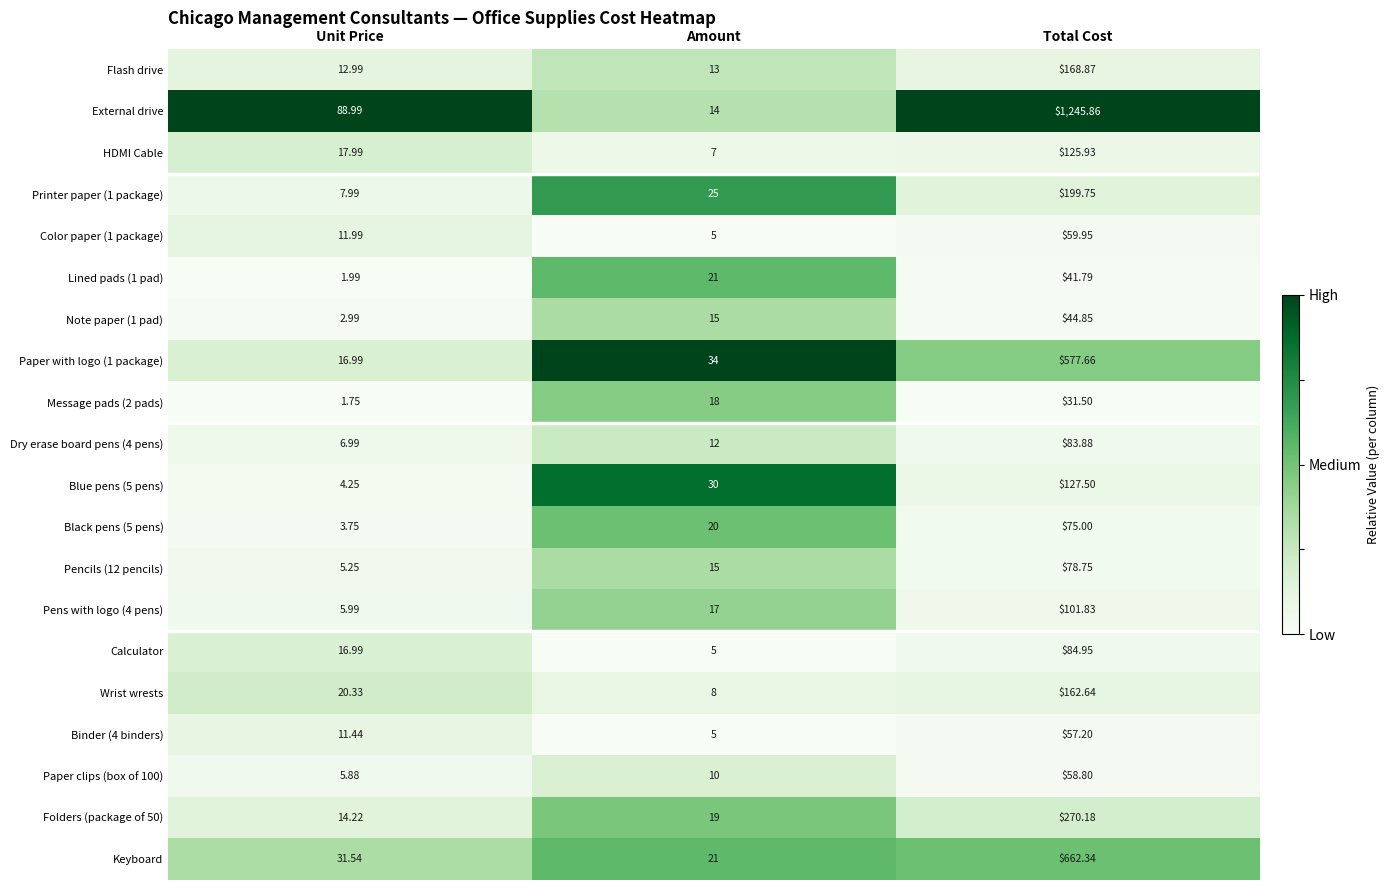

Which series has the largest total across all categories?

External drive